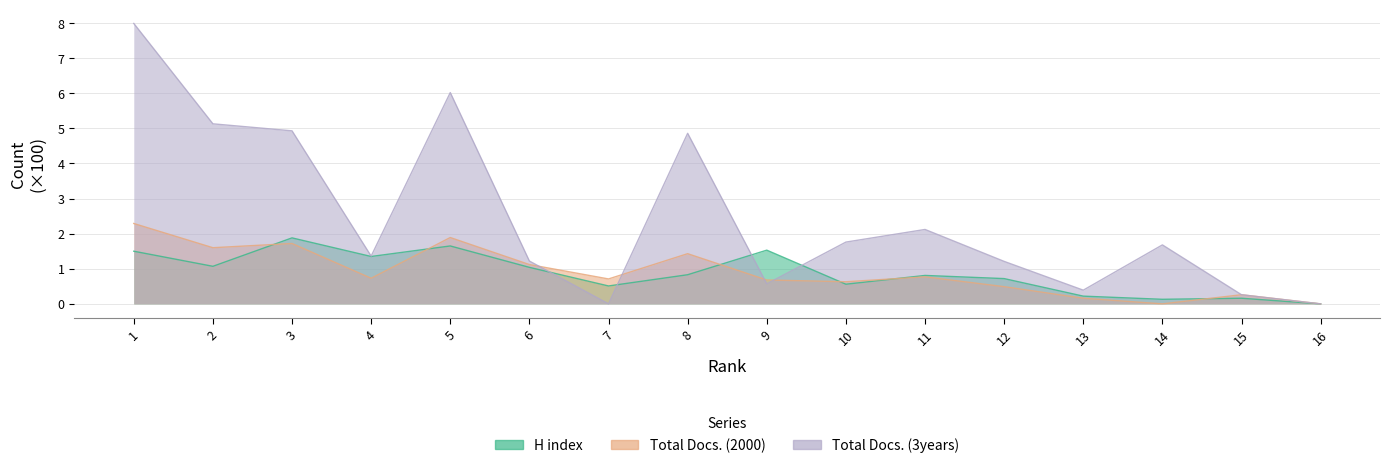

What is the approximate value of Total Docs. (2000) at 15?

0.3